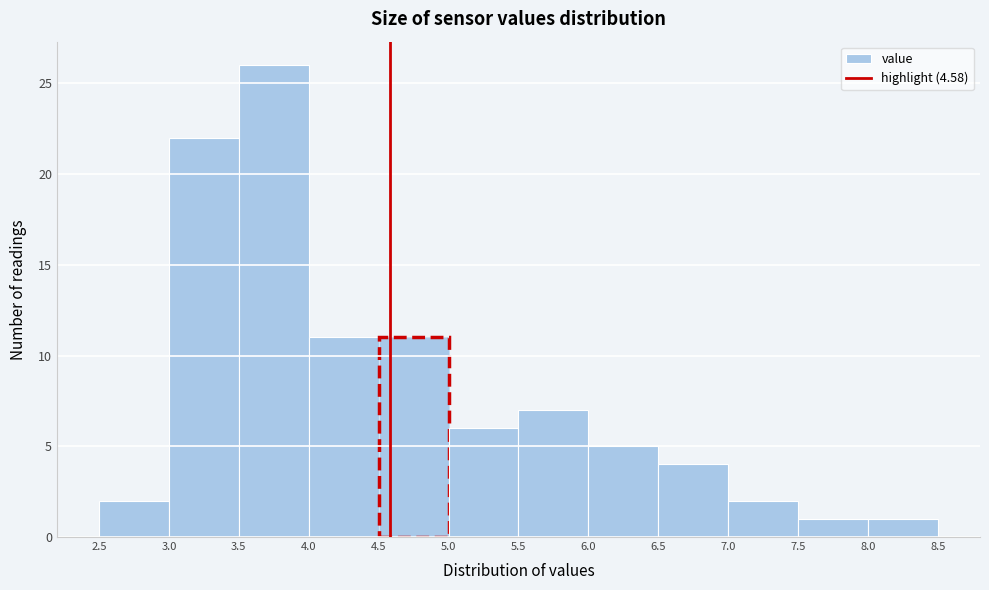

Reading left to right, transcribe this chart: for each bar, give the range it covers on the x-axis and its height. The values are not printed on the chart, so give them approximately, as read against the axis.

2.5 to 3.0: 2
3.0 to 3.5: 22
3.5 to 4.0: 26
4.0 to 4.5: 11
4.5 to 5.0: 11
5.0 to 5.5: 6
5.5 to 6.0: 7
6.0 to 6.5: 5
6.5 to 7.0: 4
7.0 to 7.5: 2
7.5 to 8.0: 1
8.0 to 8.5: 1